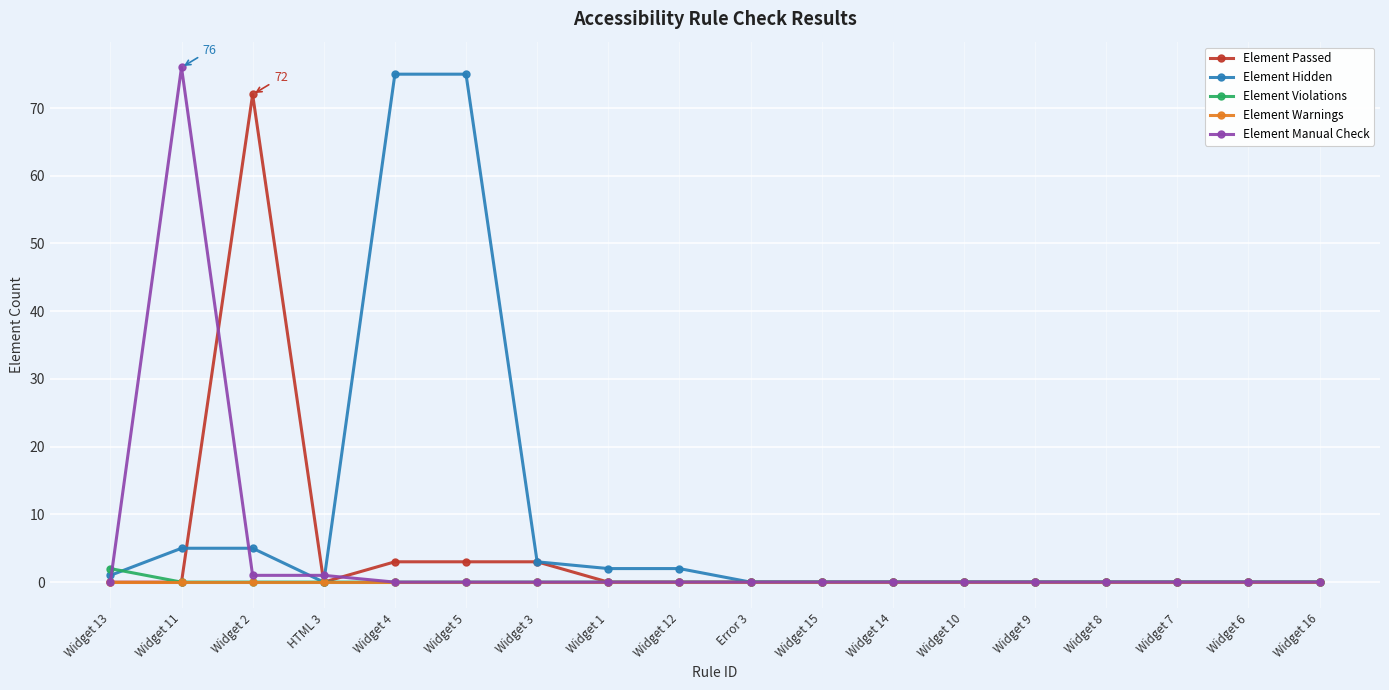

Which series has the largest total across all categories?

Element Hidden